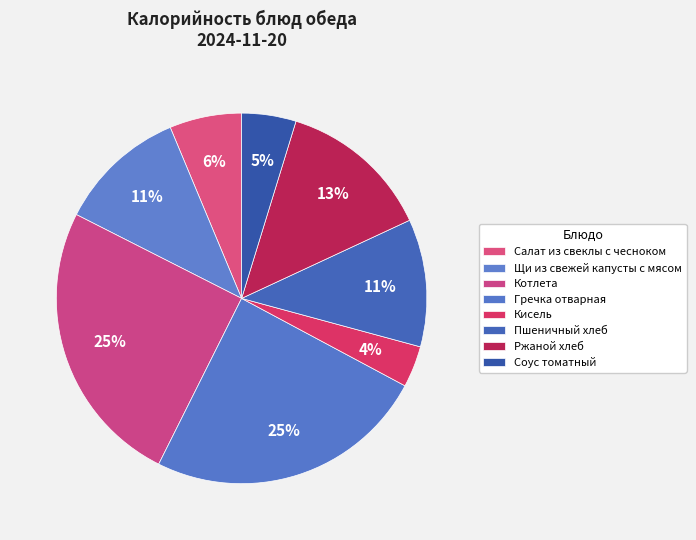

Does any single category account for the majority?

No